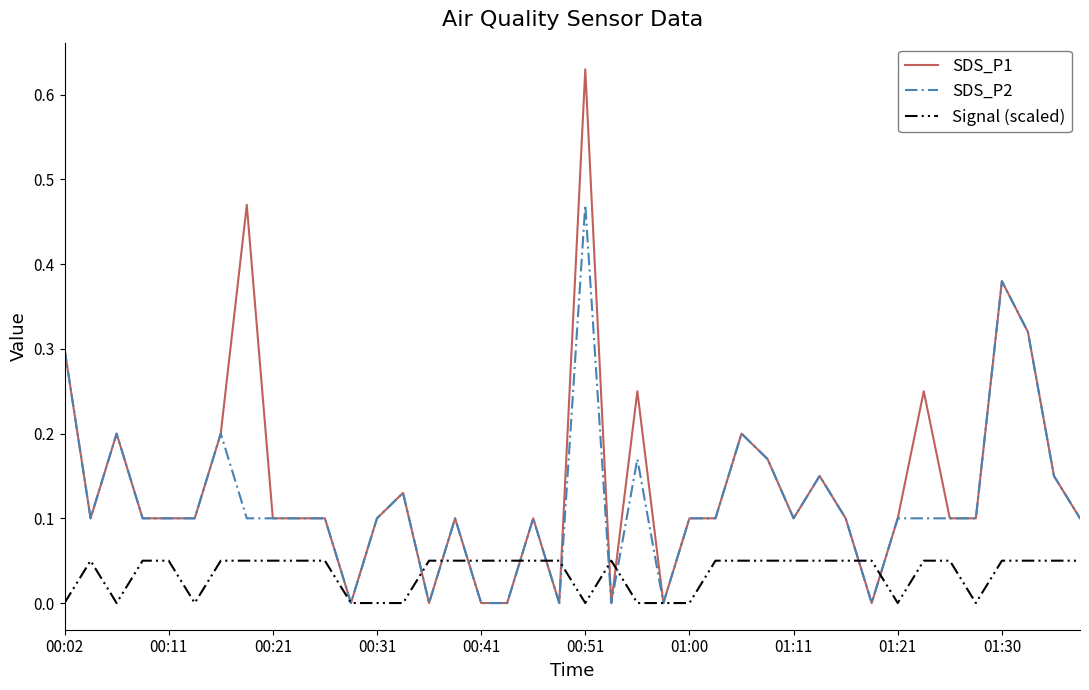

Which series has the largest range (max minus min)?

SDS_P1